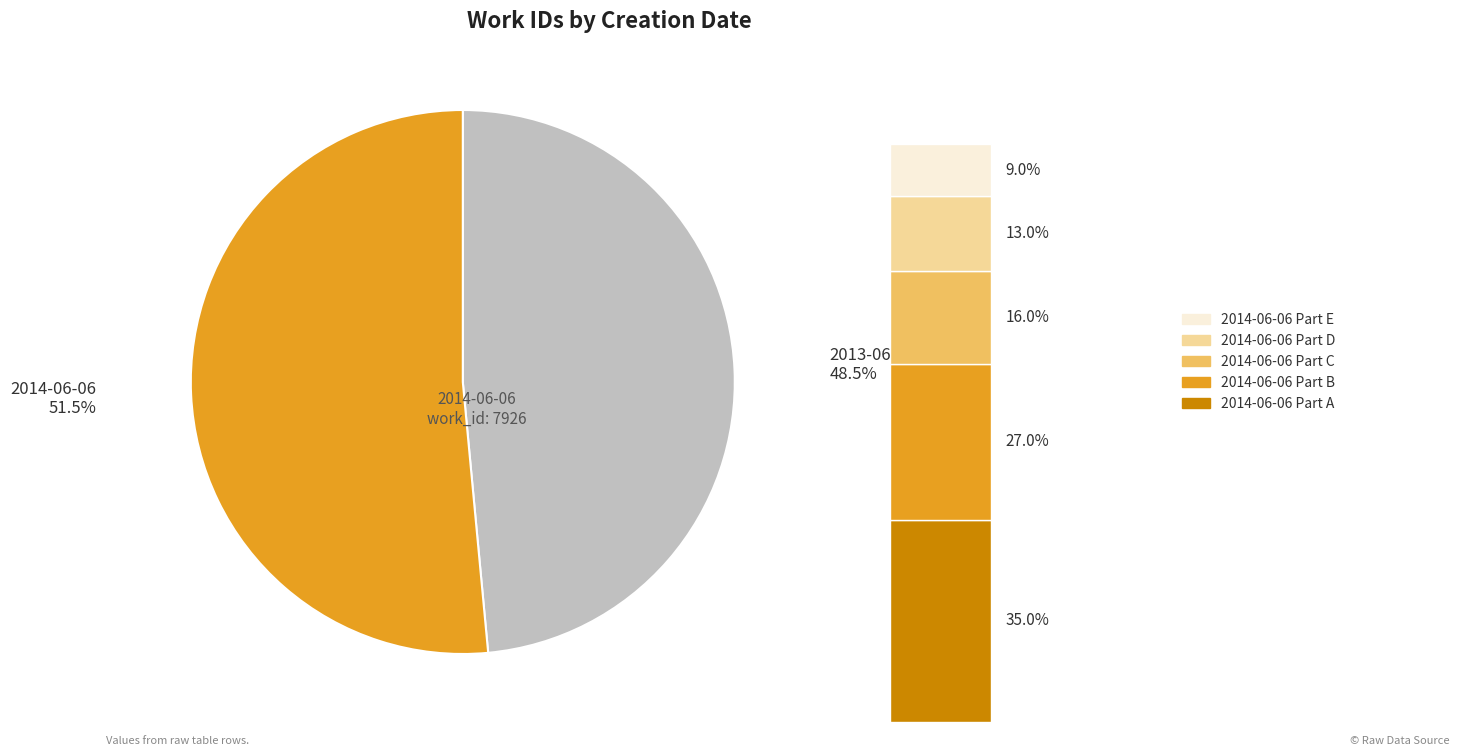

What is the smallest slice in the pie chart?

2013-06-17